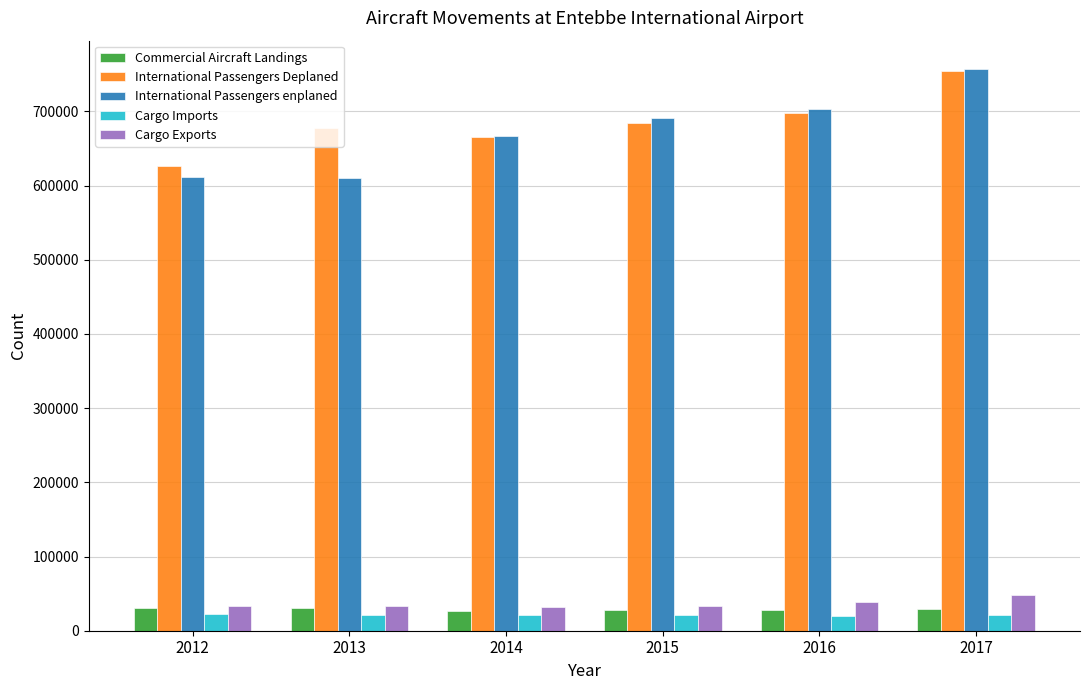

What is the difference between the highest and lowest values at 2014?

645902